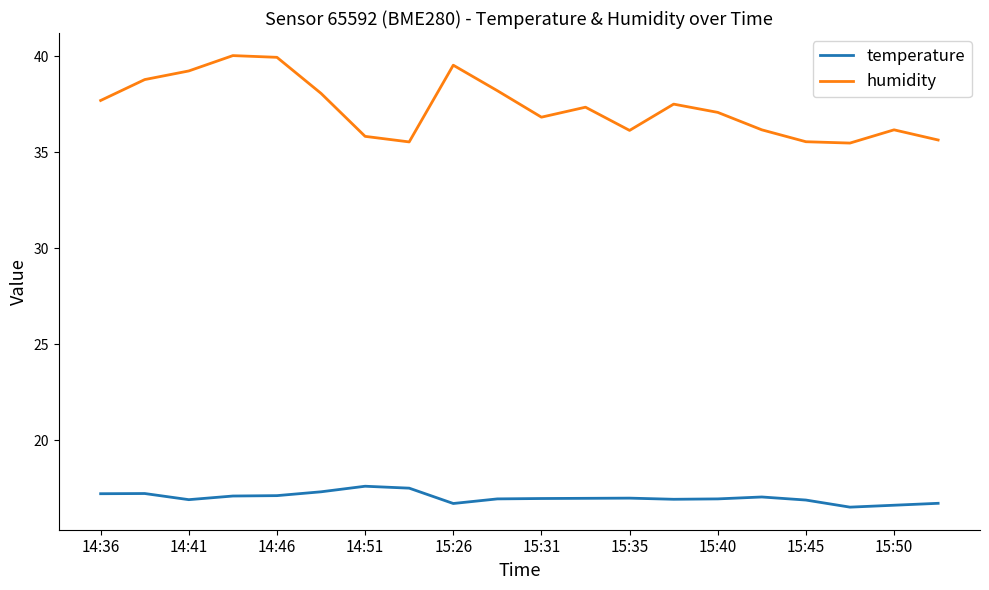

Which series has the widest spread of values?

humidity